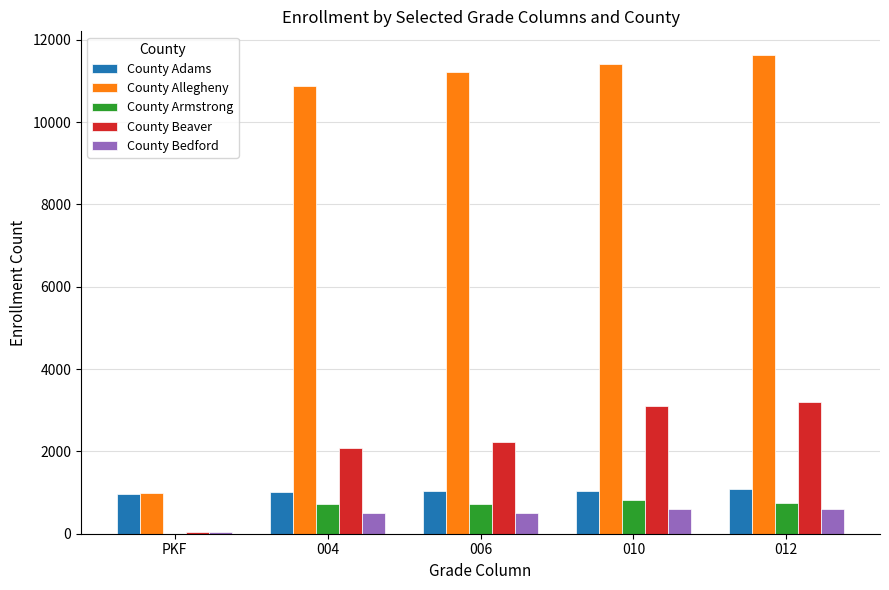

Is the value of County Beaver at 006 greater than the value of County Bedford at 012?

Yes